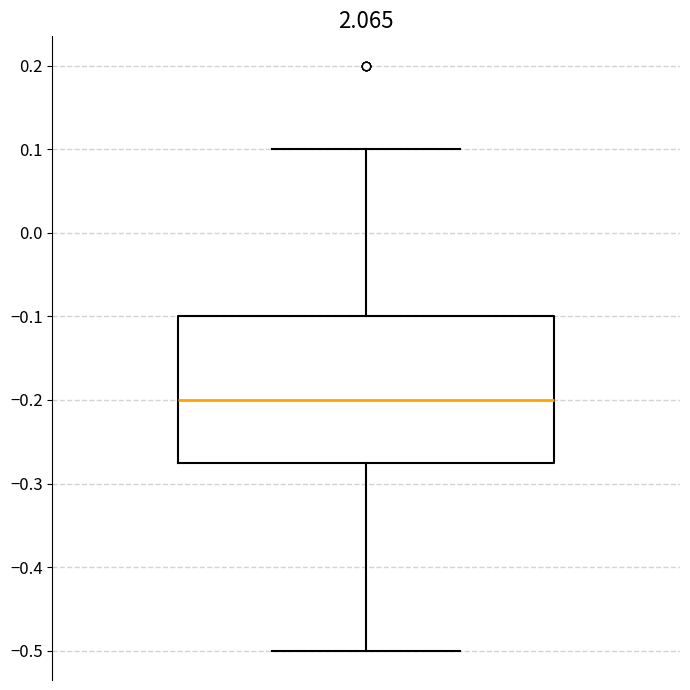

Read this box plot against the y-axis: the position of the median line, the range covered by the box, and the ends of both whiskers. The values are not printed on the chart, so give them approximately, as read against the axis.

median -0.20, box -0.27 to -0.10, whiskers -0.50 to 0.10